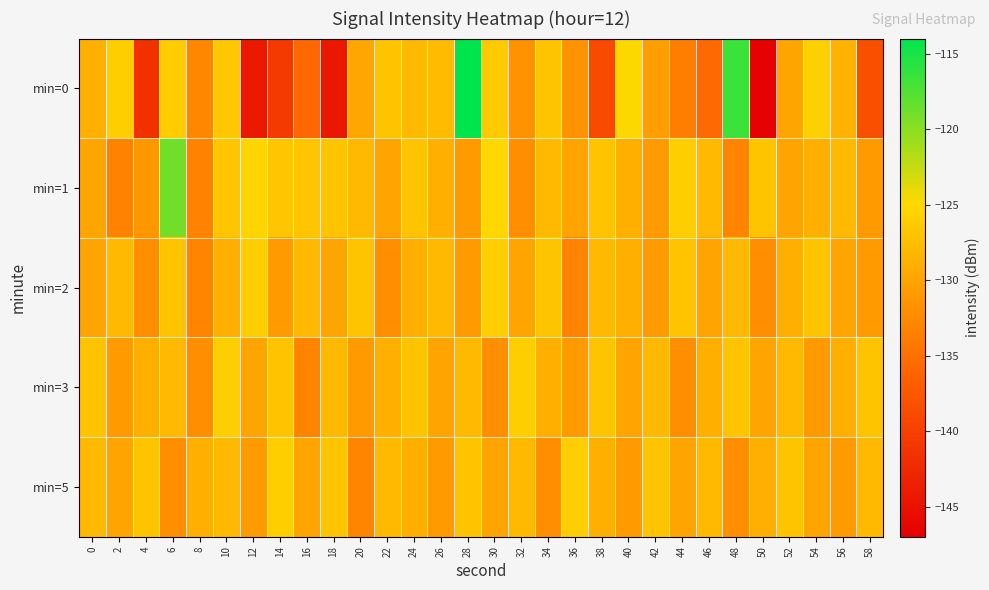

Reading left to right, transcribe all the data shown in this chart.

min=0: 0=-128.8	2=-126.0	4=-141.6	6=-126.2	8=-132.8	10=-126.7	12=-144.3	14=-140.7	16=-135.7	18=-144.3	20=-129.7	22=-127.0	24=-128.0	26=-127.8	28=-114.1	30=-126.3	32=-131.7	34=-127.0	36=-131.6	38=-138.9	40=-124.9	42=-130.6	44=-133.7	46=-135.7	48=-116.6	50=-146.7	52=-130.0	54=-125.7	56=-128.7	58=-138.3
min=1: 0=-129.9	2=-133.2	4=-131.1	6=-118.9	8=-133.1	10=-126.8	12=-125.4	14=-126.7	16=-126.8	18=-127.0	20=-128.0	22=-130.0	24=-127.0	26=-129.0	28=-131.0	30=-125.0	32=-132.0	34=-128.0	36=-130.0	38=-127.0	40=-129.0	42=-131.0	44=-126.0	46=-128.0	48=-133.0	50=-127.0	52=-130.0	54=-129.0	56=-128.0	58=-131.0
min=2: 0=-130.0	2=-128.0	4=-132.0	6=-127.0	8=-133.0	10=-129.0	12=-126.0	14=-131.0	16=-128.0	18=-130.0	20=-127.0	22=-132.0	24=-129.0	26=-128.0	28=-131.0	30=-126.0	32=-130.0	34=-127.0	36=-133.0	38=-128.0	40=-129.0	42=-131.0	44=-127.0	46=-130.0	48=-128.0	50=-132.0	52=-129.0	54=-127.0	56=-130.0	58=-131.0
min=3: 0=-127.0	2=-131.0	4=-129.0	6=-128.0	8=-132.0	10=-126.0	12=-130.0	14=-127.0	16=-133.0	18=-128.0	20=-131.0	22=-129.0	24=-127.0	26=-130.0	28=-128.0	30=-132.0	32=-126.0	34=-129.0	36=-131.0	38=-127.0	40=-130.0	42=-128.0	44=-132.0	46=-129.0	48=-127.0	50=-130.0	52=-128.0	54=-131.0	56=-129.0	58=-127.0
min=5: 0=-128.0	2=-130.0	4=-127.0	6=-132.0	8=-129.0	10=-128.0	12=-131.0	14=-126.0	16=-130.0	18=-127.0	20=-133.0	22=-128.0	24=-129.0	26=-131.0	28=-127.0	30=-130.0	32=-128.0	34=-132.0	36=-126.0	38=-129.0	40=-131.0	42=-127.0	44=-130.0	46=-128.0	48=-132.0	50=-129.0	52=-127.0	54=-130.0	56=-131.0	58=-128.0